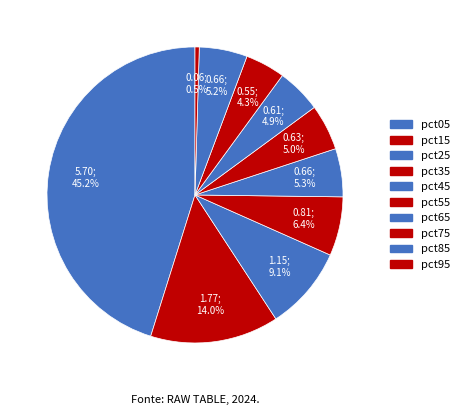

What is the largest slice in the pie chart?

pct05